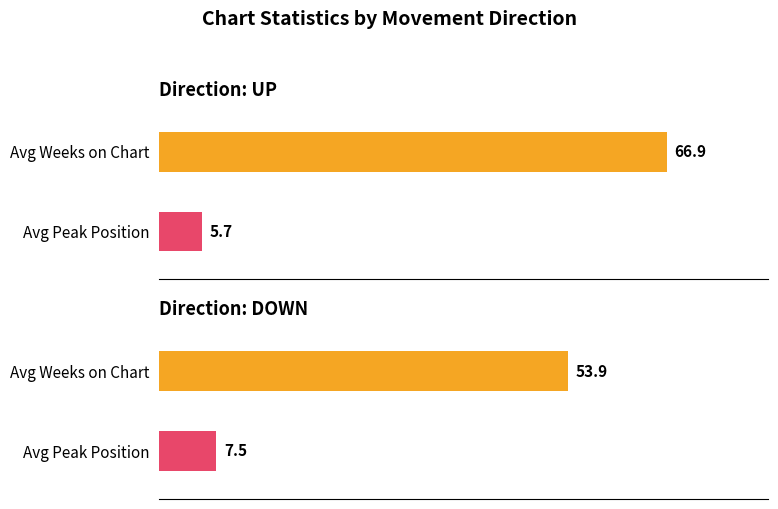

How many groups of bars are there?

2